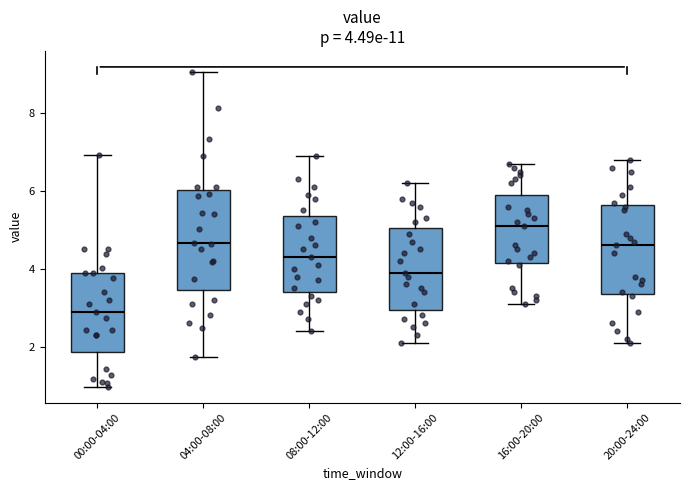

Which box has the highest median line?

16:00-20:00